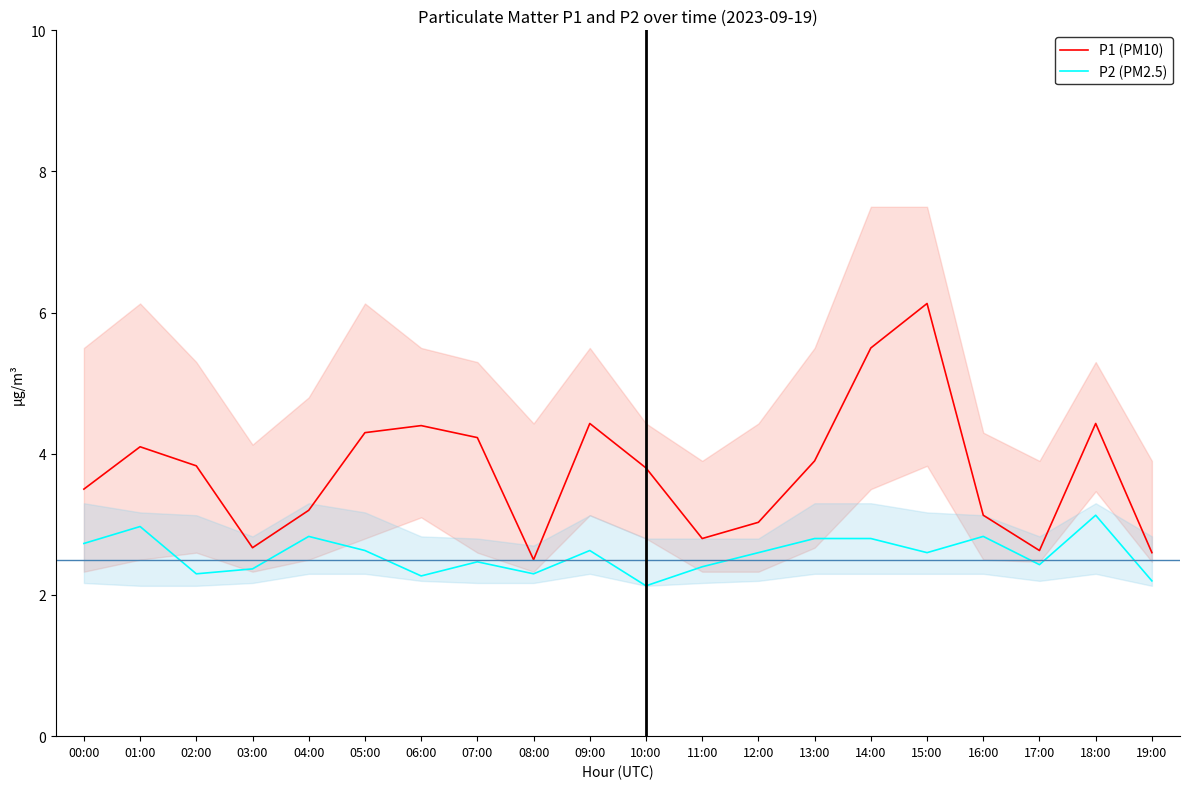

At which label does P2 (PM2.5) reach its minimum?

10:00